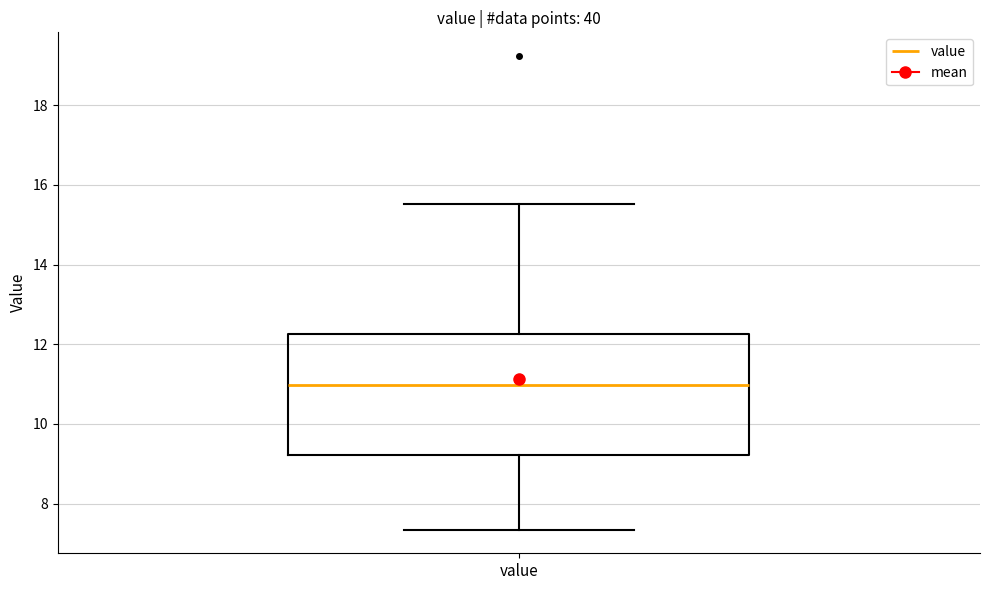

Read this box plot against the y-axis: the position of the median line, the range covered by the box, and the ends of both whiskers. The values are not printed on the chart, so give them approximately, as read against the axis.

median 11.0, box 9.2 to 12.2, whiskers 7.4 to 15.6